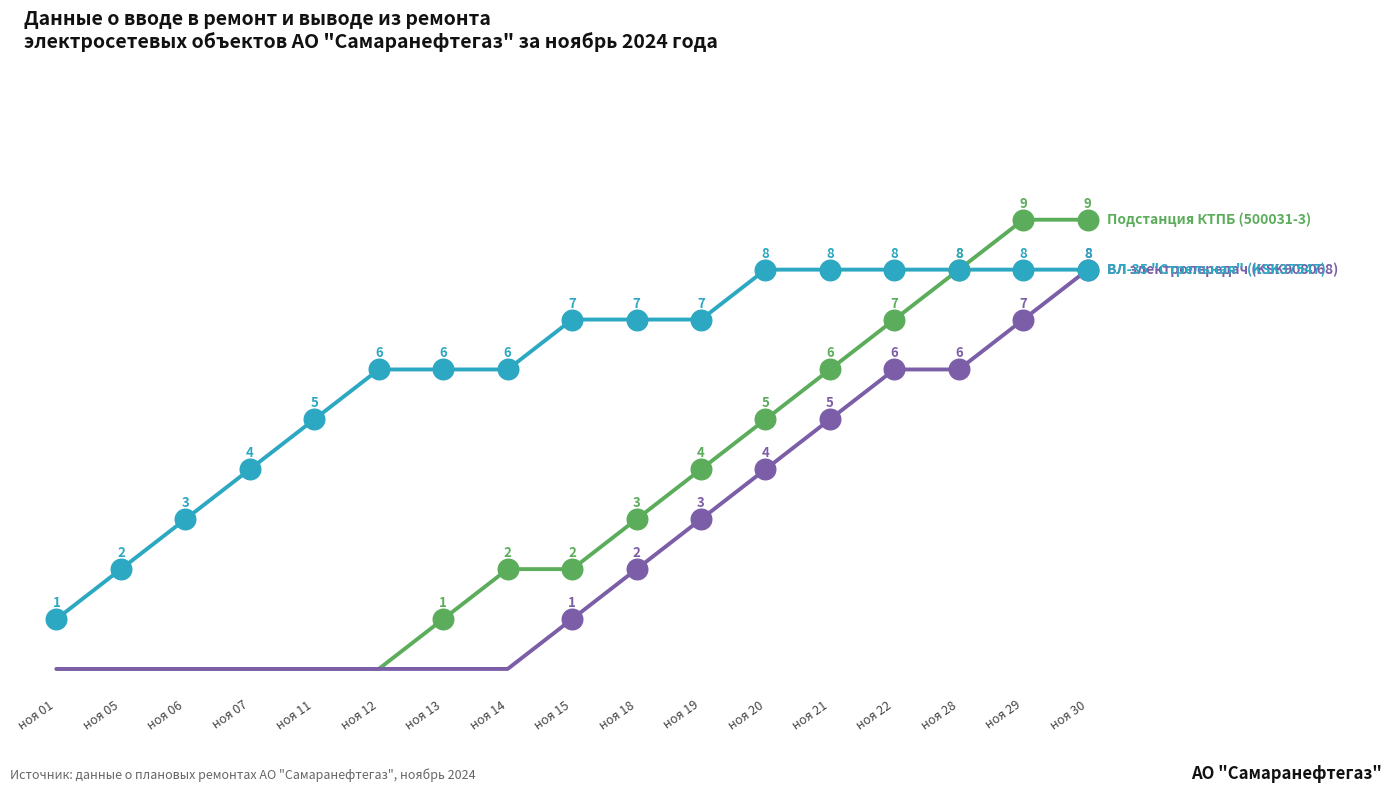

At which category is the sum across all series the highest?

ноя 30